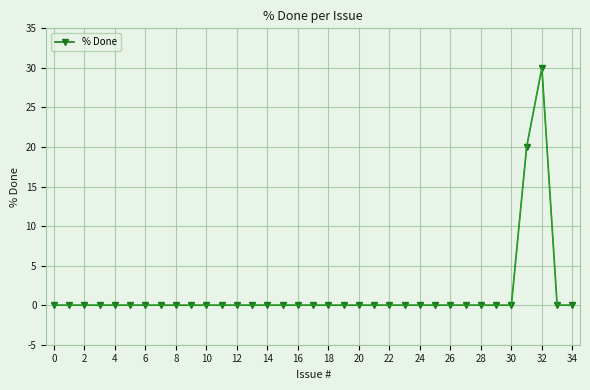

What is the sum of all values?

50